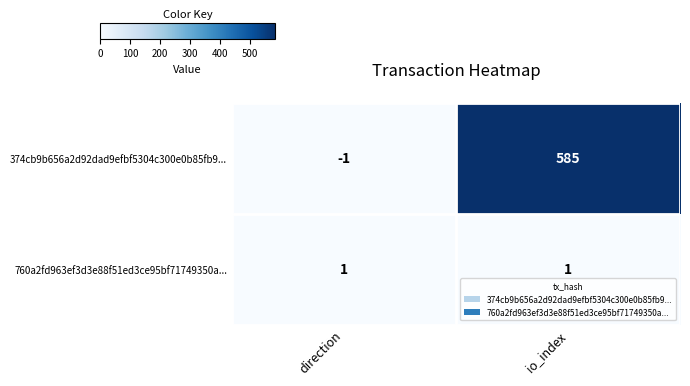

How many positive values does the 374cb9b656a2d92dad9efbf5304c300e0b85fb9... series have?

1